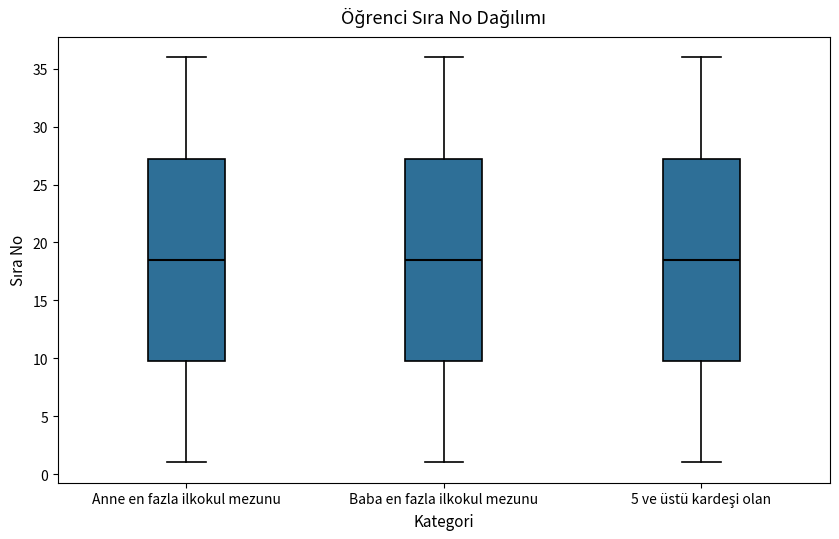

Reading left to right, transcribe this box plot: for each box, give where its median line is, the range the box spans, and where its two whiskers end, as read against the y-axis. The values are not printed on the chart, so give them approximately, as read against the axis.

Anne en fazla ilkokul mezunu: median 18.5, box 10.0 to 27.5, whiskers 1.0 to 36.0
Baba en fazla ilkokul mezunu: median 18.5, box 10.0 to 27.5, whiskers 1.0 to 36.0
5 ve üstü kardeşi olan: median 18.5, box 10.0 to 27.5, whiskers 1.0 to 36.0